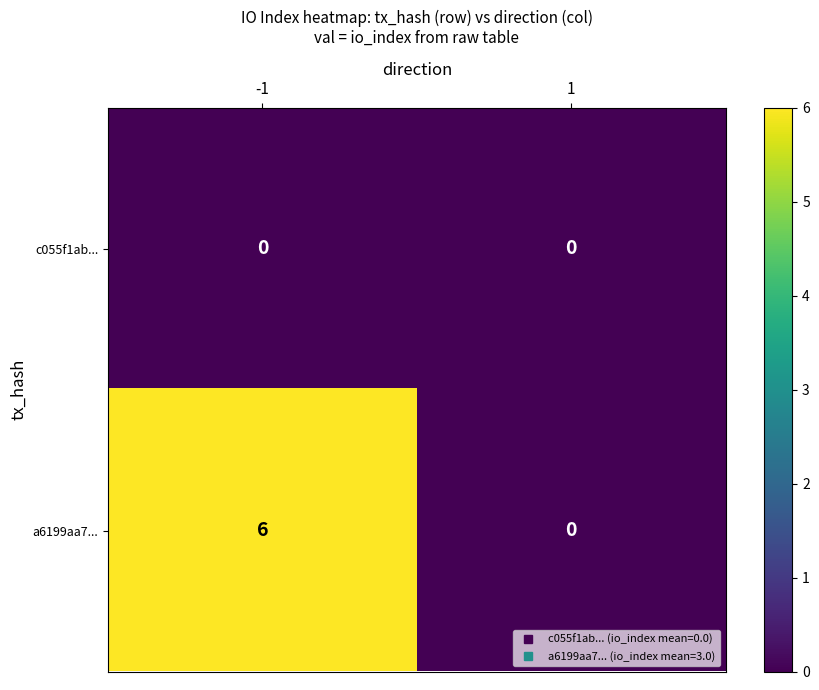

Reading left to right, list all the values displayed in this chart.

c055f1ab...: 0	0
a6199aa7...: 6	0